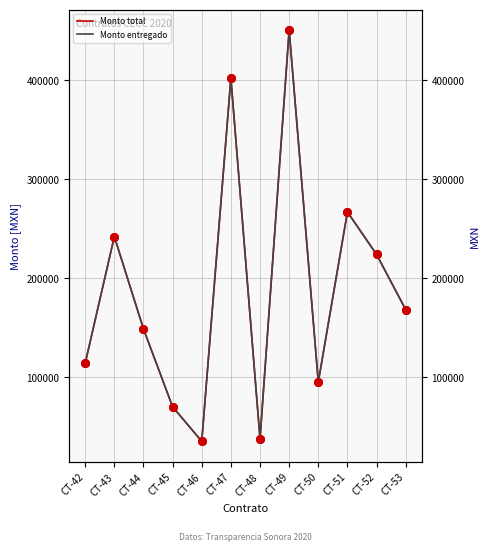

Which series reaches the minimum Y coordinate?

Monto total